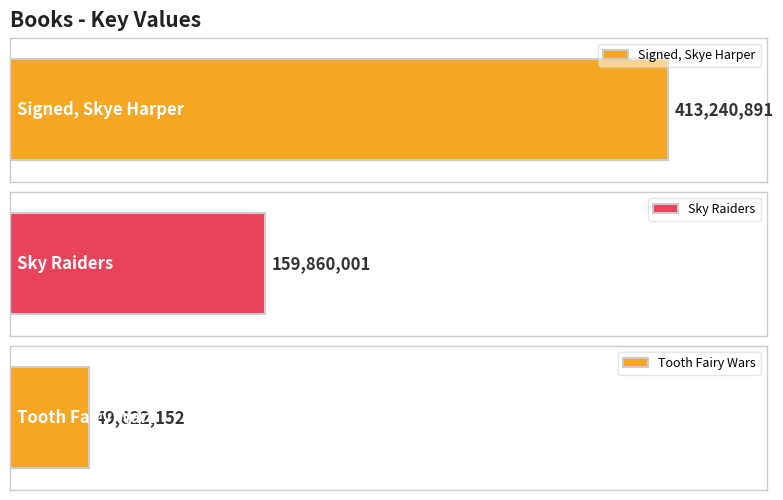

List the labels in order of value, smallest first.

Tooth Fairy Wars, Sky Raiders, Signed, Skye Harper